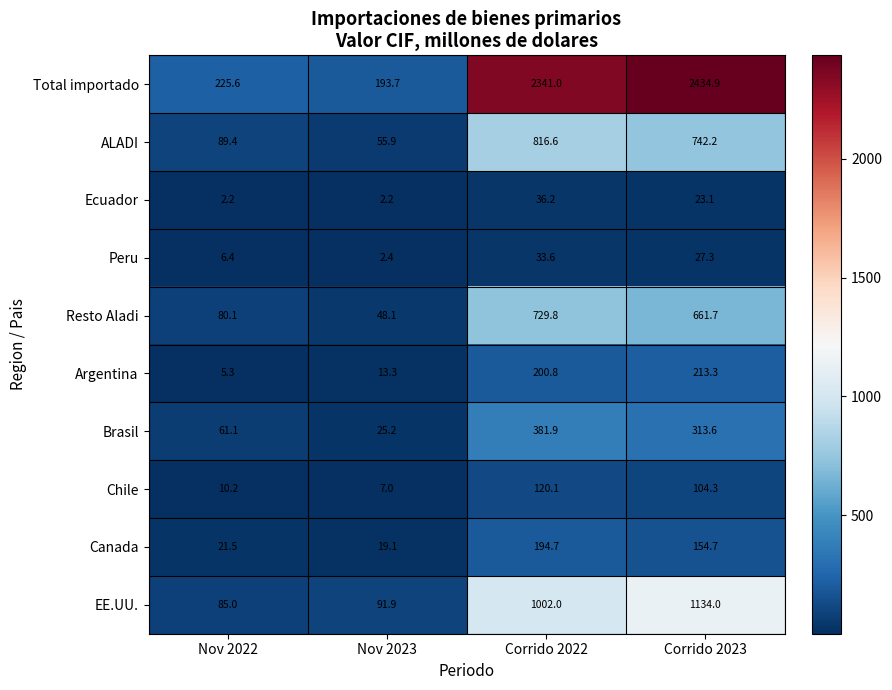

How many data points in Canada are above 154?

2